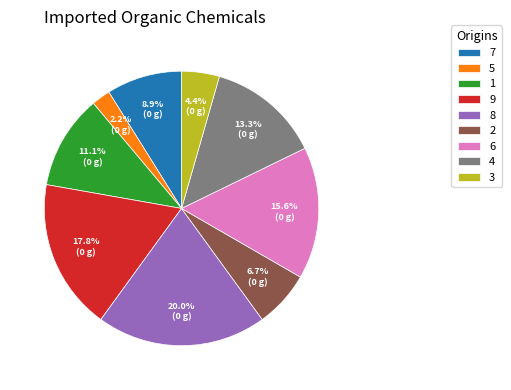

What percentage is the 3 slice, to the nearest percent?

4%